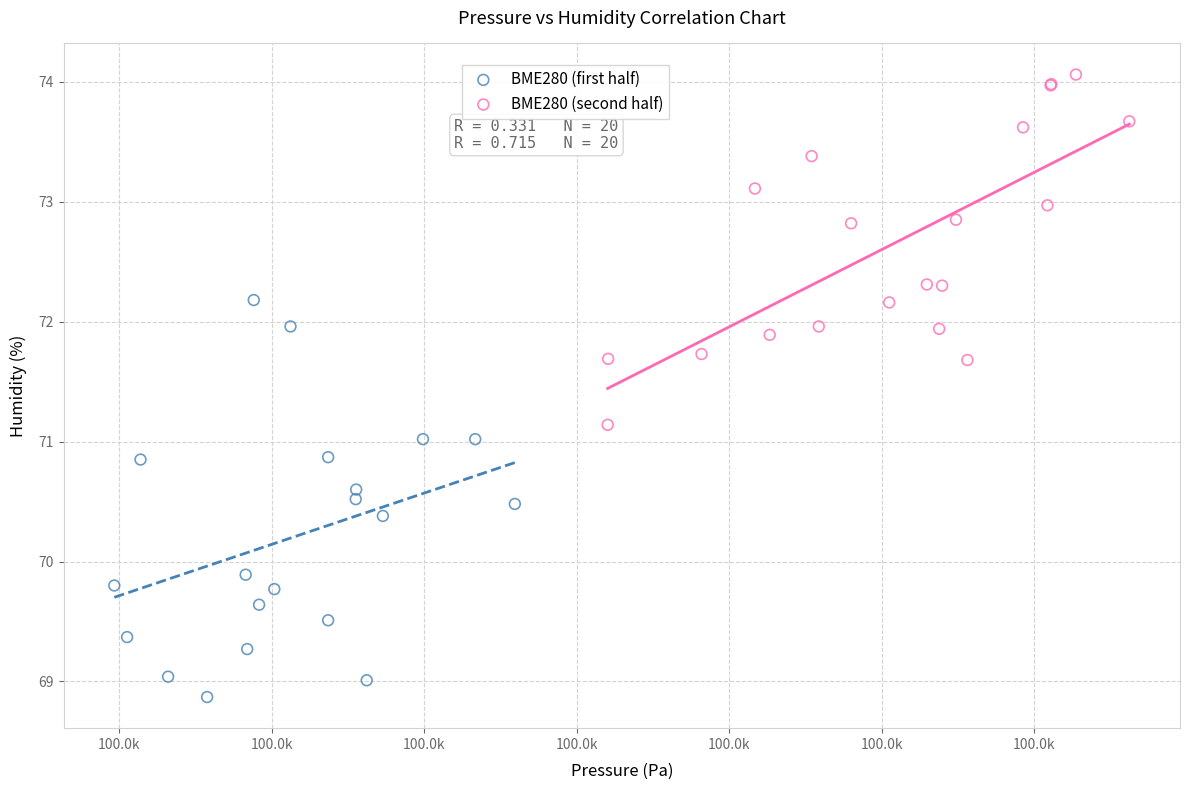

What are all the series names shown in the legend?

BME280 (first half), BME280 (second half)